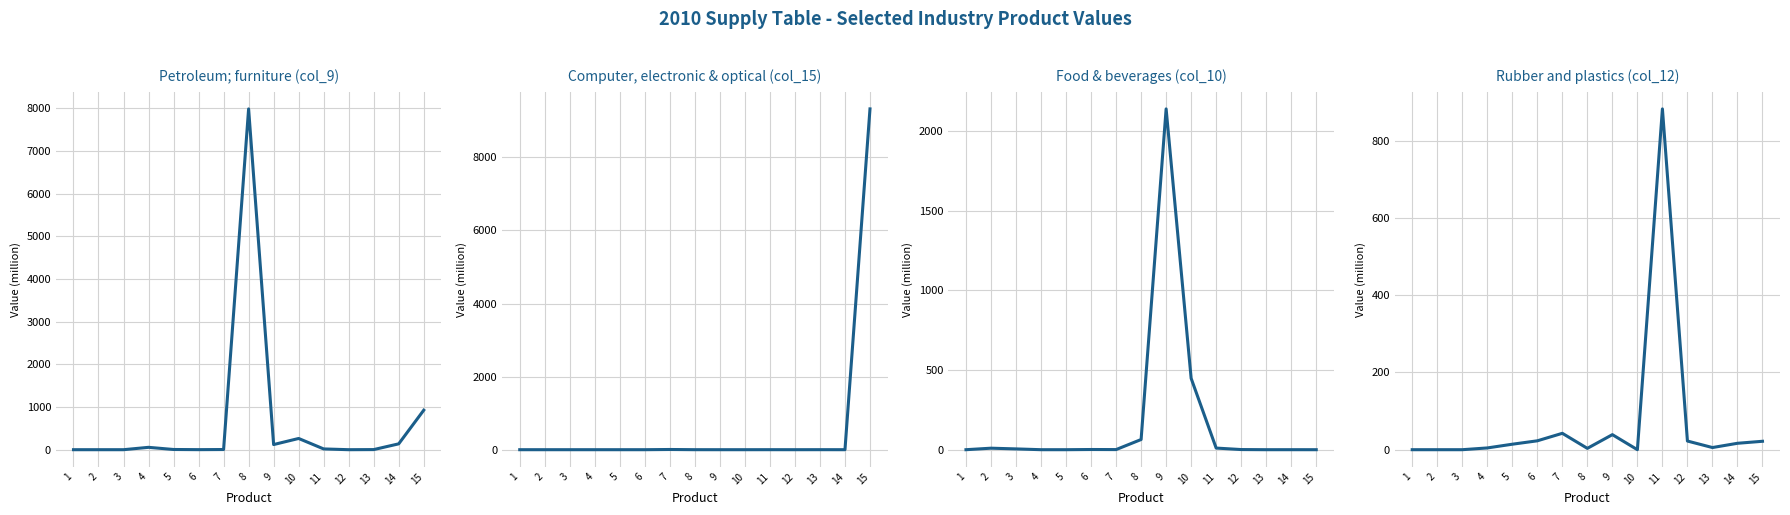

Between which two adjacent categories do Computer, electronic & optical (col_15) and Petroleum; furniture (col_9) first intersect?

6 and 7